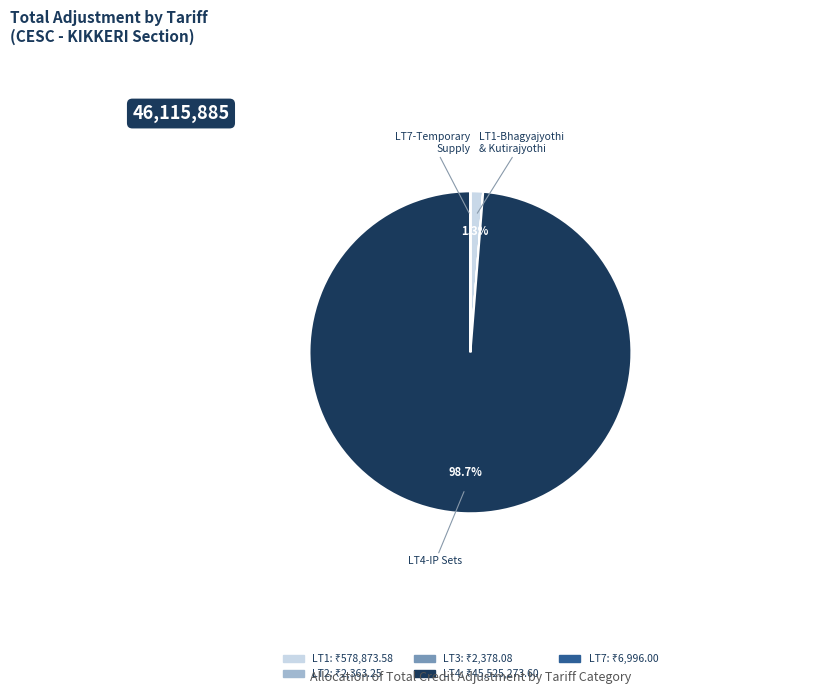

Does any single category account for the majority?

Yes